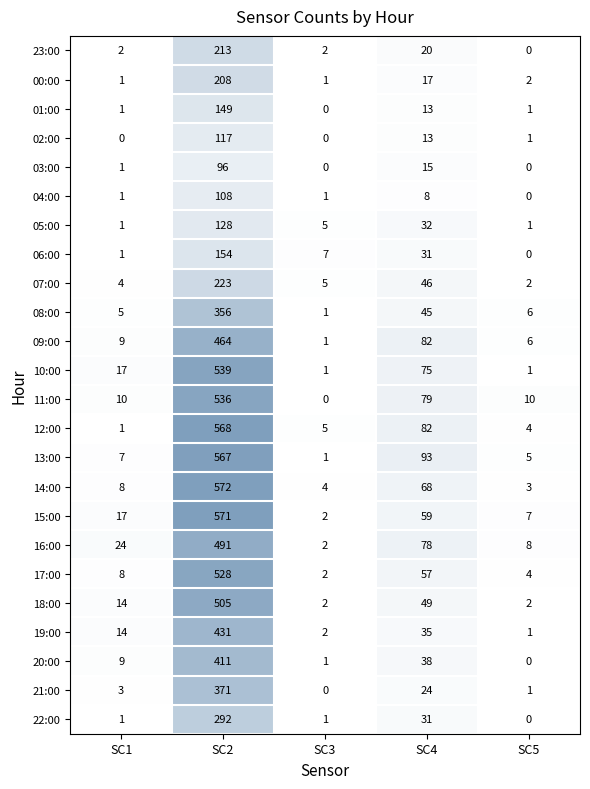

The value of 16:00 at SC3 is 1. True or false?

False